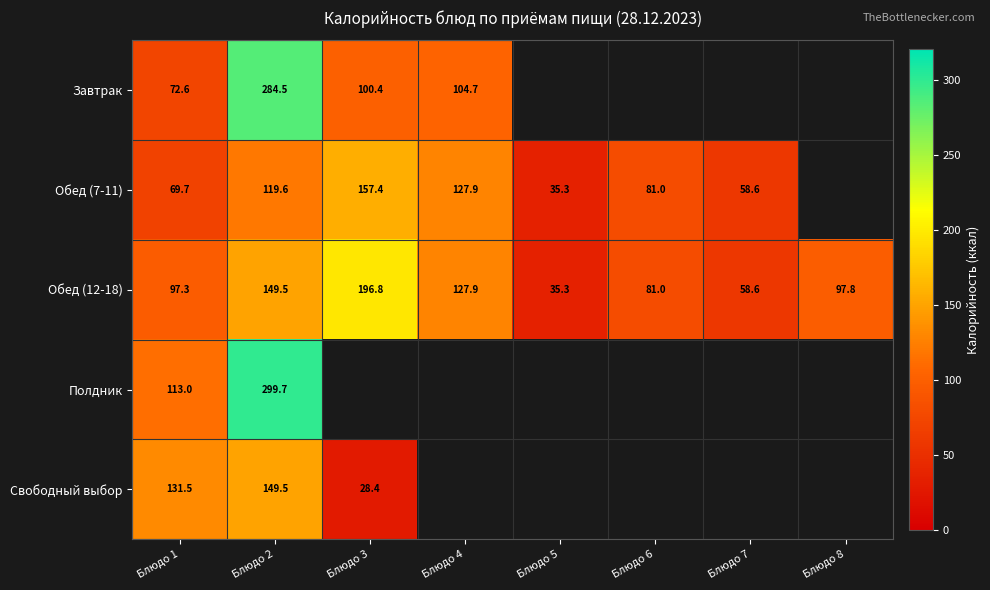

What is the minimum value for Обед (12-18)?

35.3